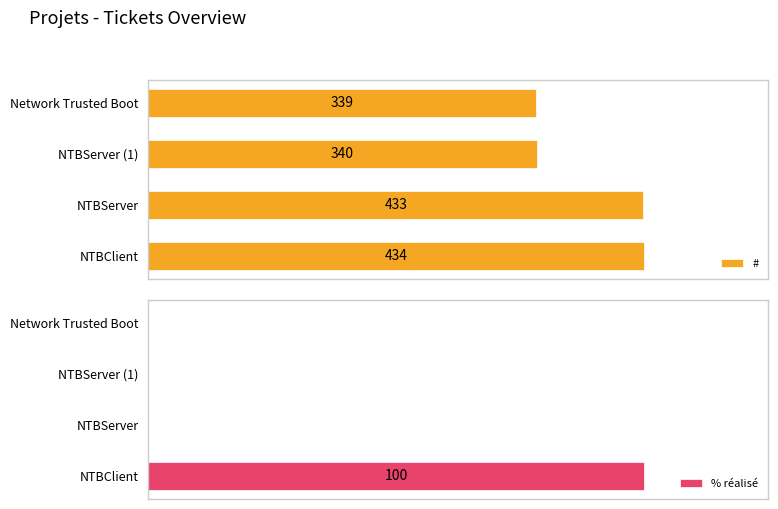

The value of % réalisé at 300 is 31. True or false?

False